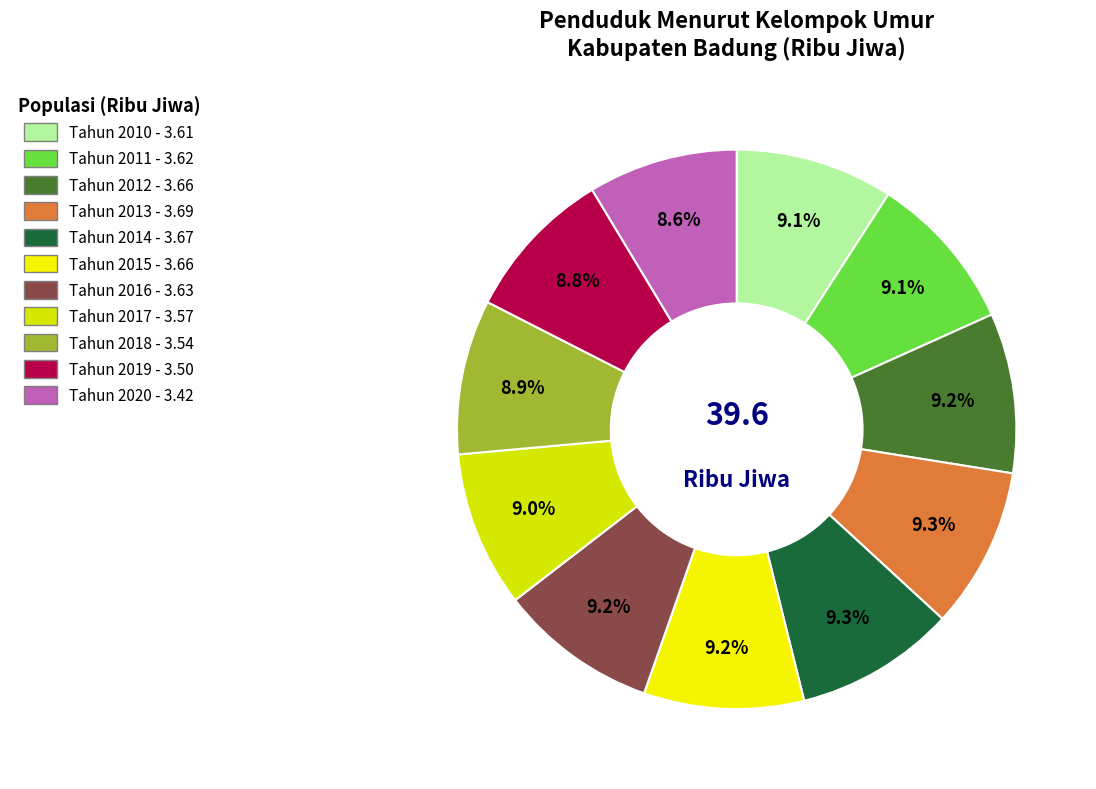

What portion of the pie excludes Tahun 2010?

90.9%